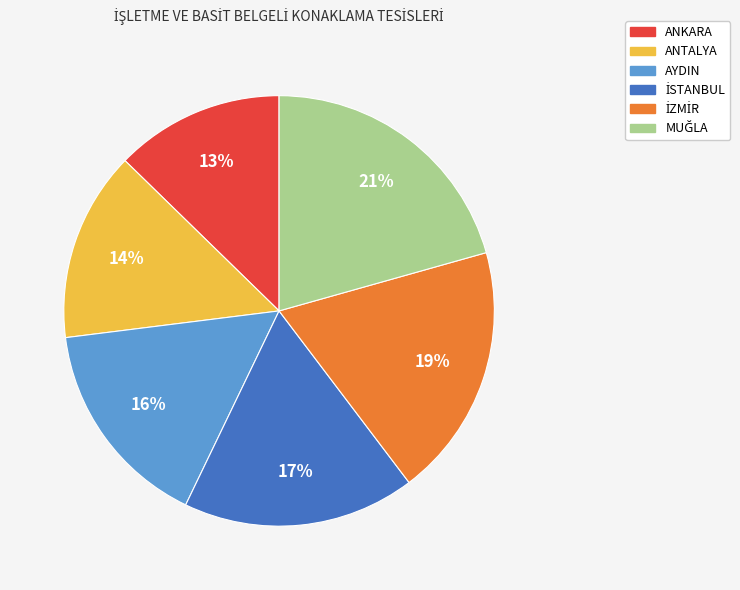

How many segments does this pie chart have?

6